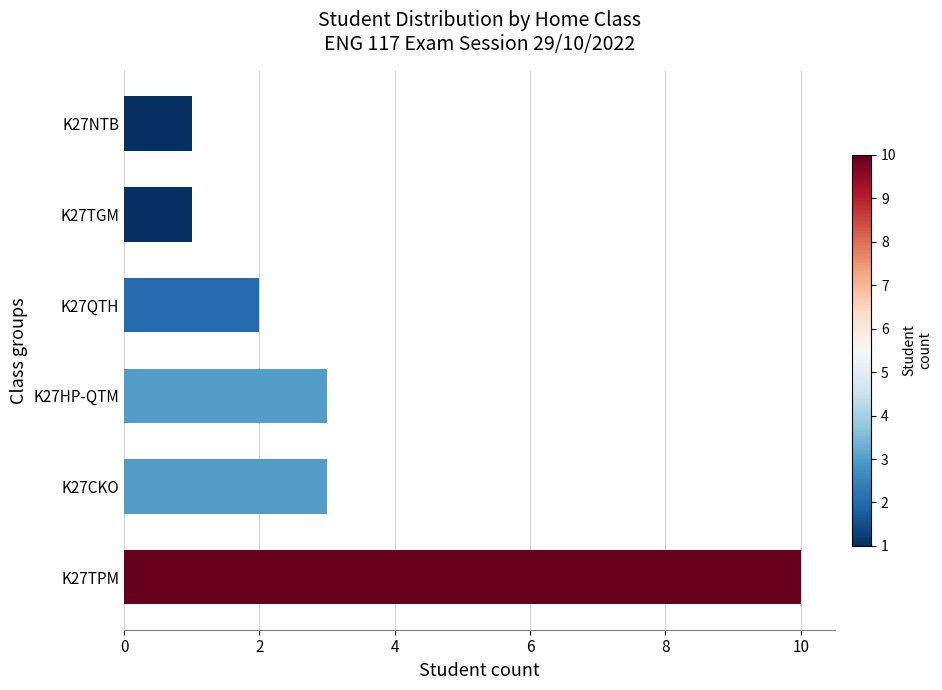

What value does the data have at K27HP-QTM?

3